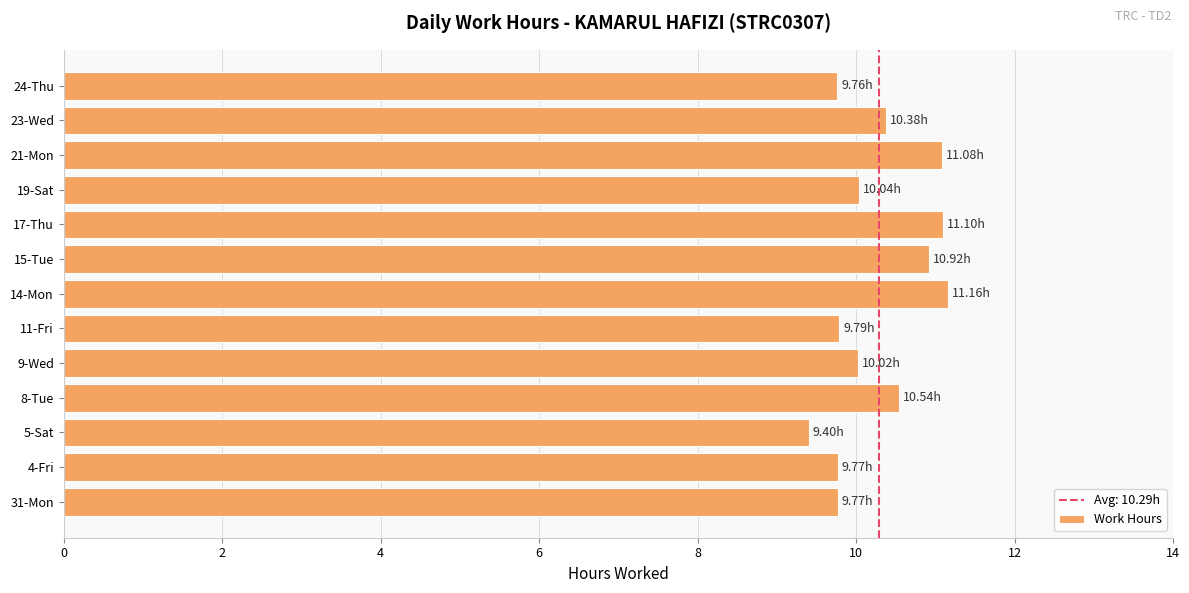

Which has a higher value, 31-Mon or 5-Sat?

31-Mon